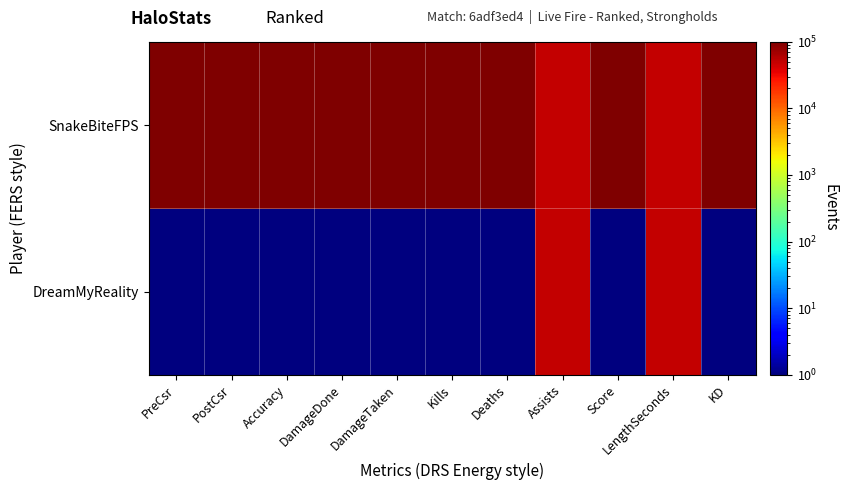

Reading left to right, list all the values displayed in this chart.

DreamMyReality: PreCsr=1.0	PostCsr=1.0	Accuracy=1.0	DamageDone=1.0	DamageTaken=1.0	Kills=1.0	Deaths=1.0	Assists=50000.5	Score=1.0	LengthSeconds=50000.5	KD=1.0
SnakeBiteFPS: PreCsr=100000.0	PostCsr=100000.0	Accuracy=100000.0	DamageDone=100000.0	DamageTaken=100000.0	Kills=100000.0	Deaths=100000.0	Assists=50000.5	Score=100000.0	LengthSeconds=50000.5	KD=100000.0